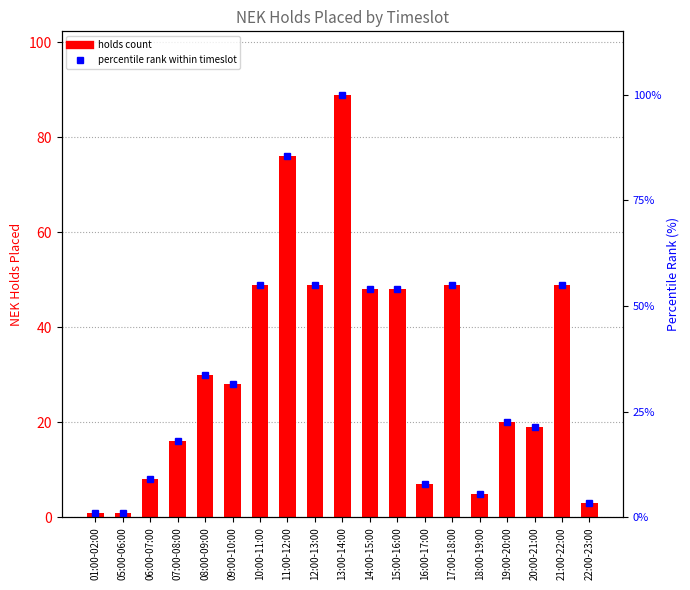

Where does the holds count series first go above 28?

08:00-09:00